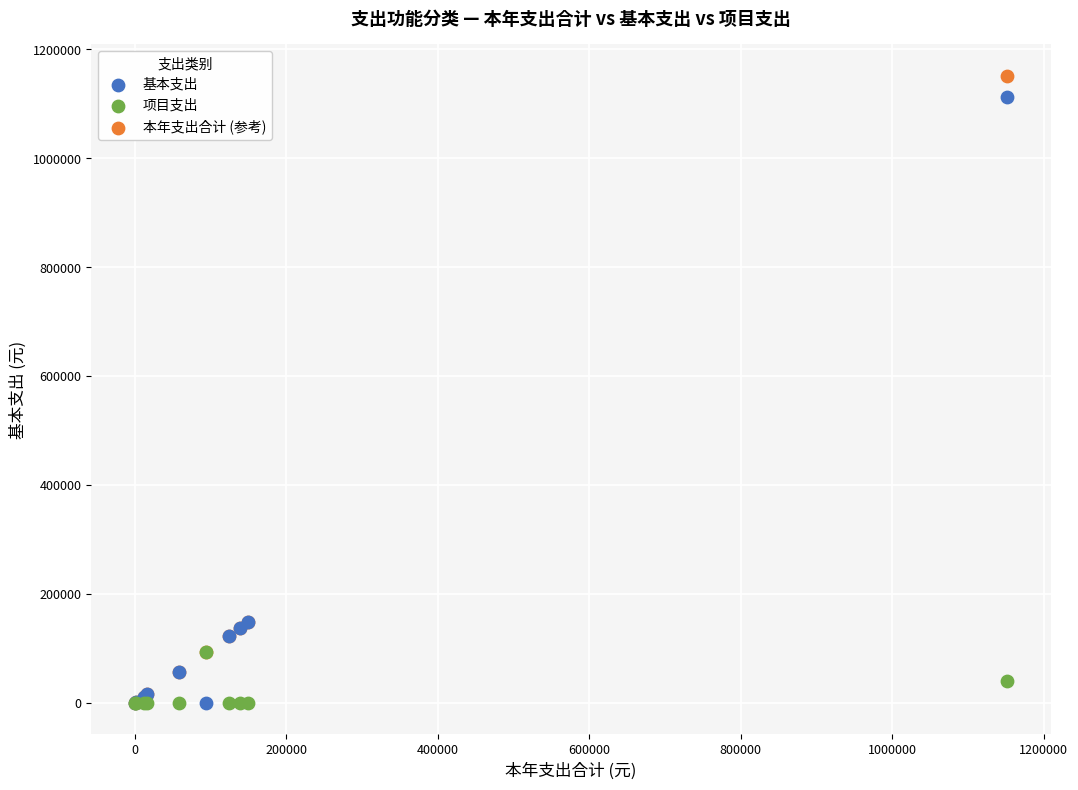

What are all the series names shown in the legend?

基本支出, 项目支出, 本年支出合计 (参考)